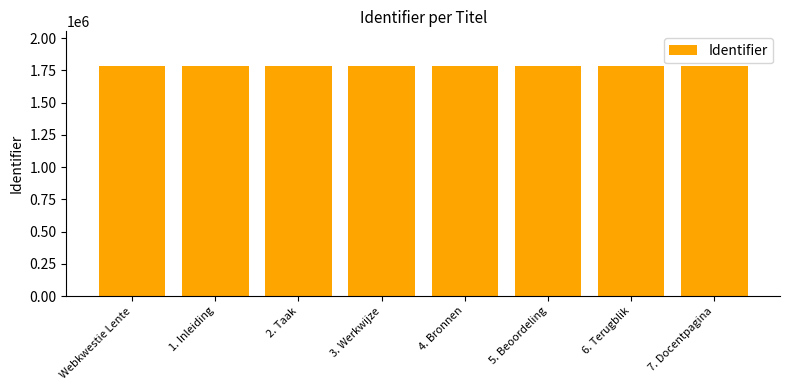

What is the maximum value shown in the chart?

1784750